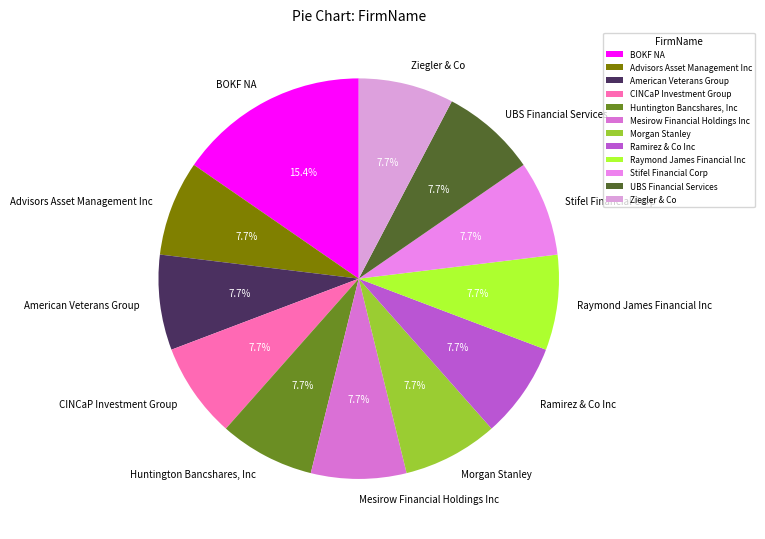

What is the ratio of the value at BOKF NA to the value at Ziegler & Co?

2.0